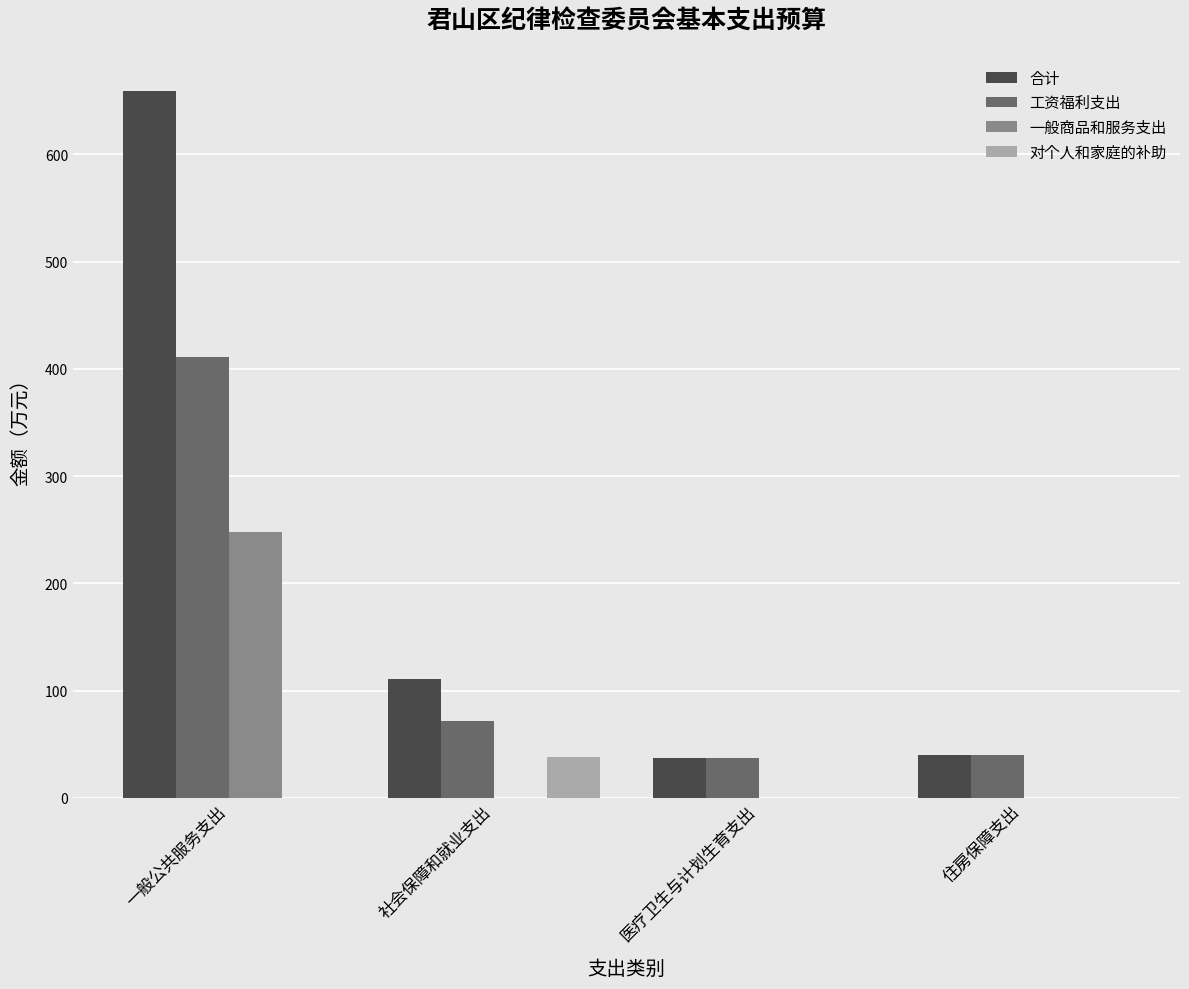

Which series changed the most between 一般公共服务支出 and 住房保障支出?

合计